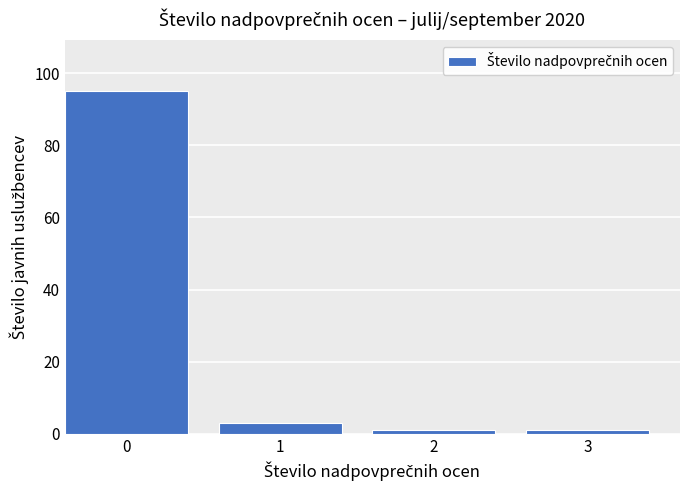

Reading left to right, list all the values displayed in this chart.

0=95	1=3	2=1	3=1